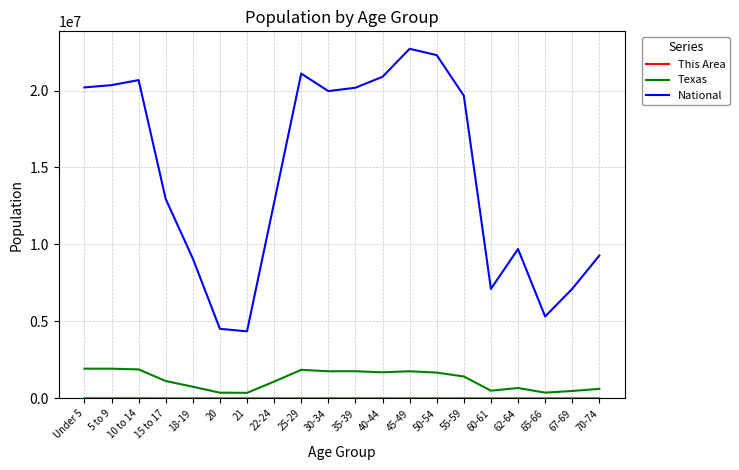

What is the maximum value shown in the chart?

22708591